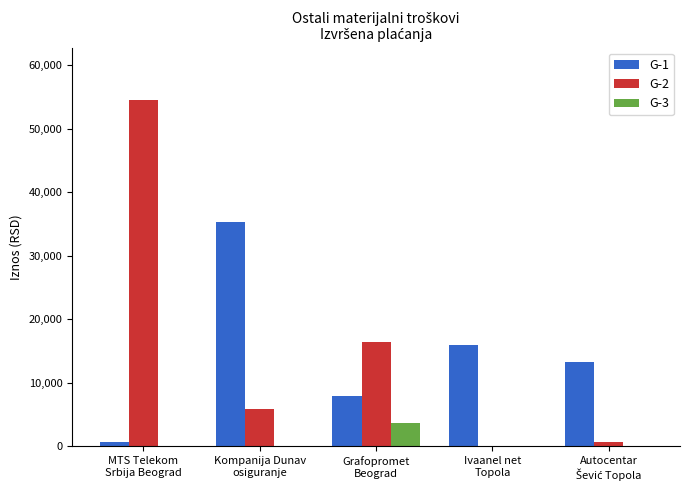

Is the value of G-3 at MTS Telekom
Srbija Beograd greater than the value of G-2 at Kompanija Dunav
osiguranje?

No